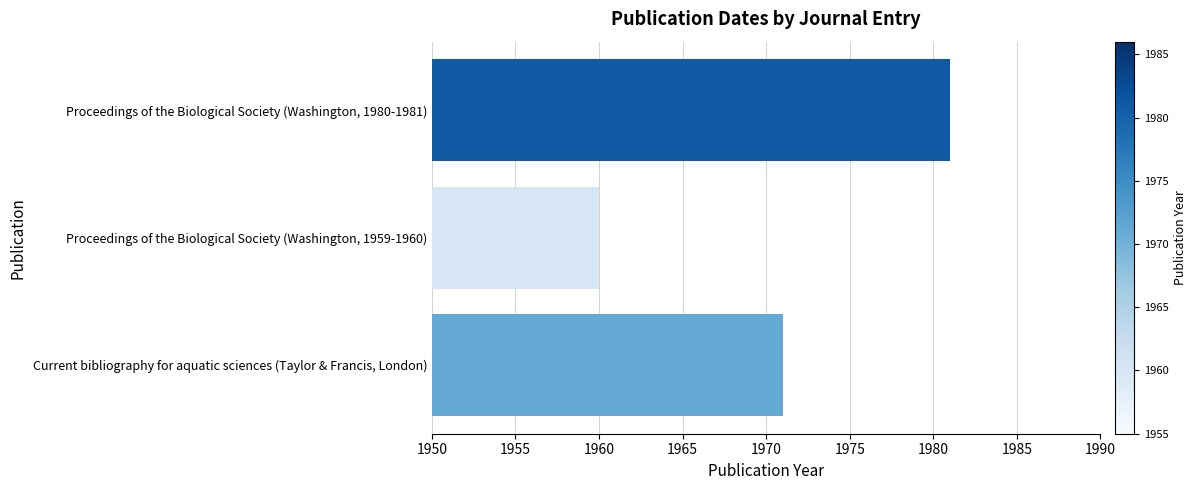

What is the difference between the maximum and second lowest values?

10